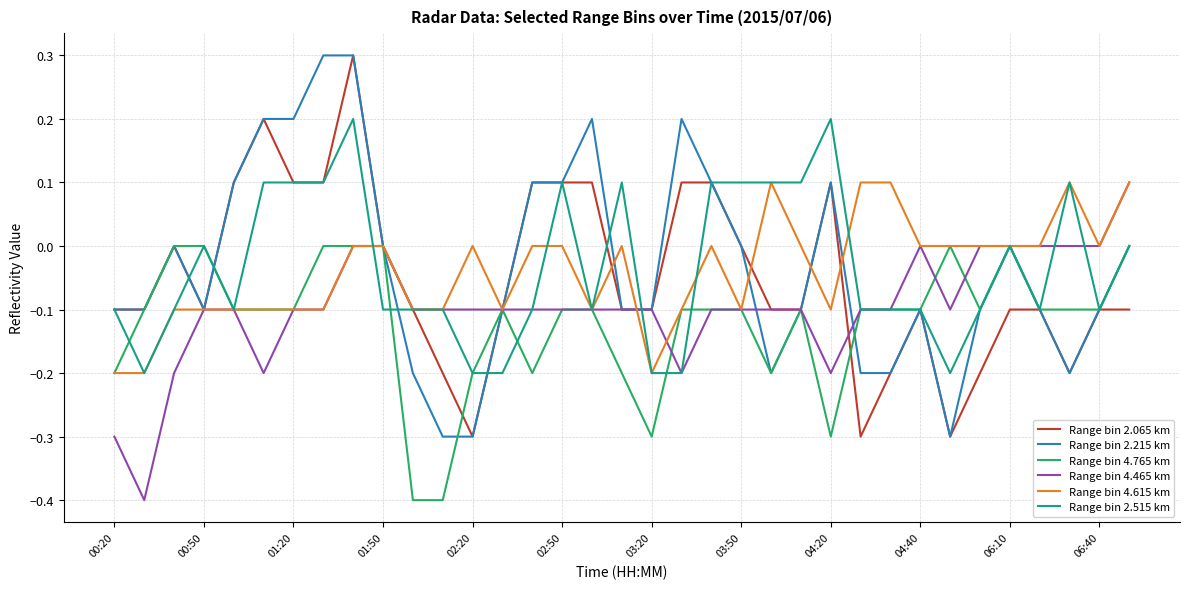

What is the highest value of the Range bin 2.215 km series?

0.3